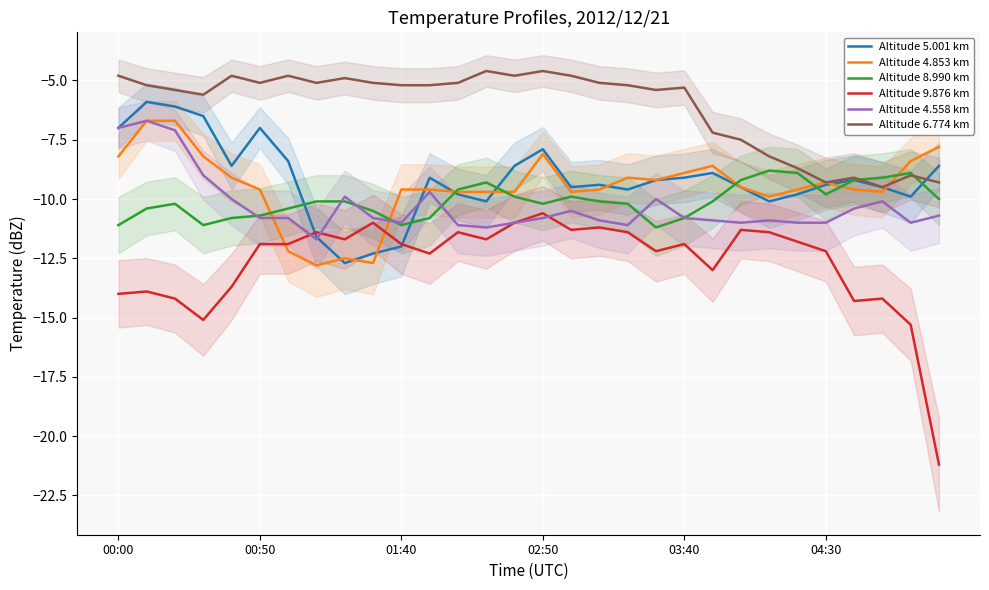

Which series has the largest range (max minus min)?

Altitude 9.876 km